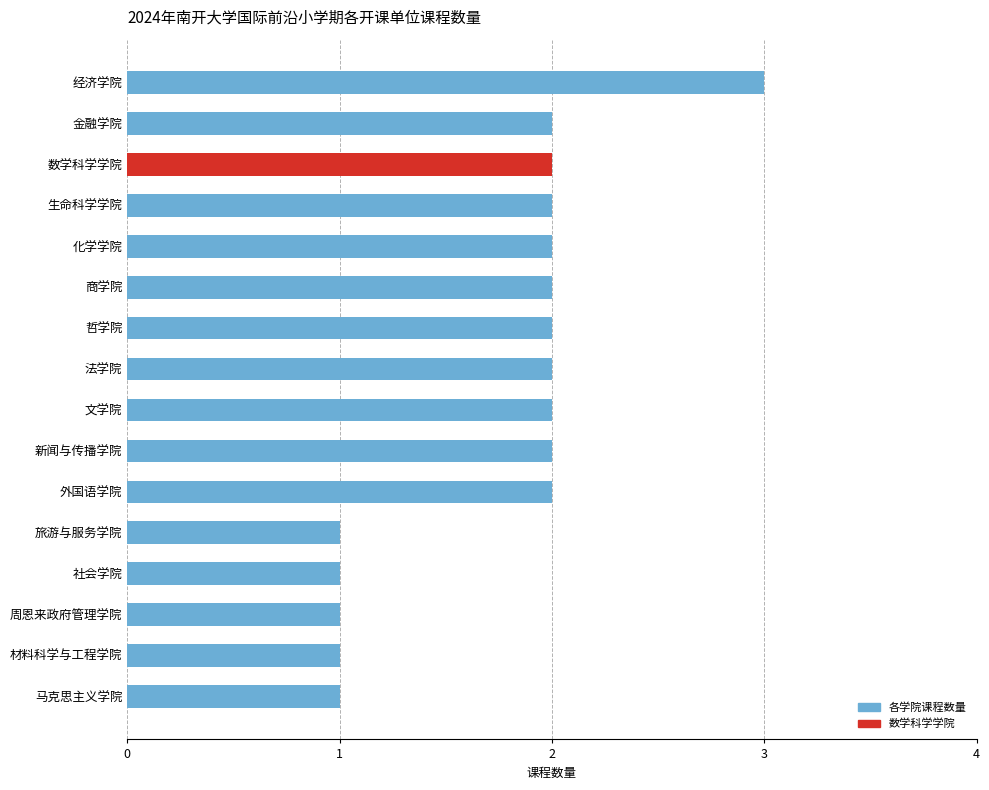

True or false: the data shows 1 at 周恩来政府管理学院.

True